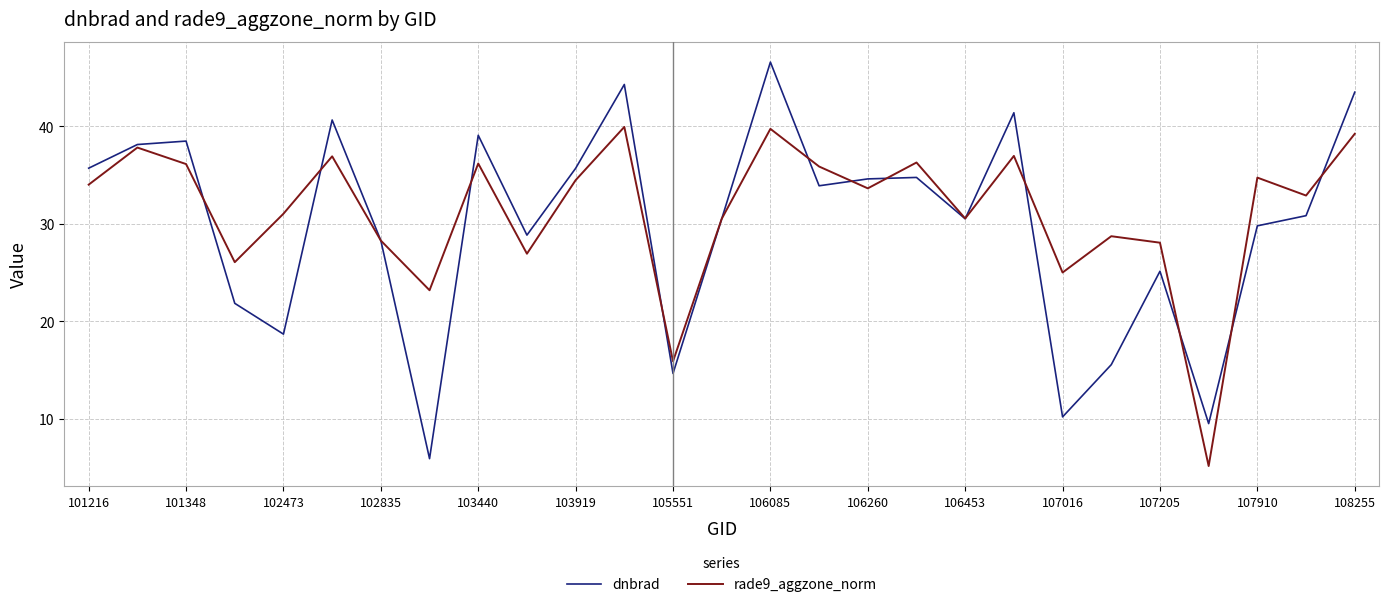

What is the lowest value of the dnbrad series?

5.9